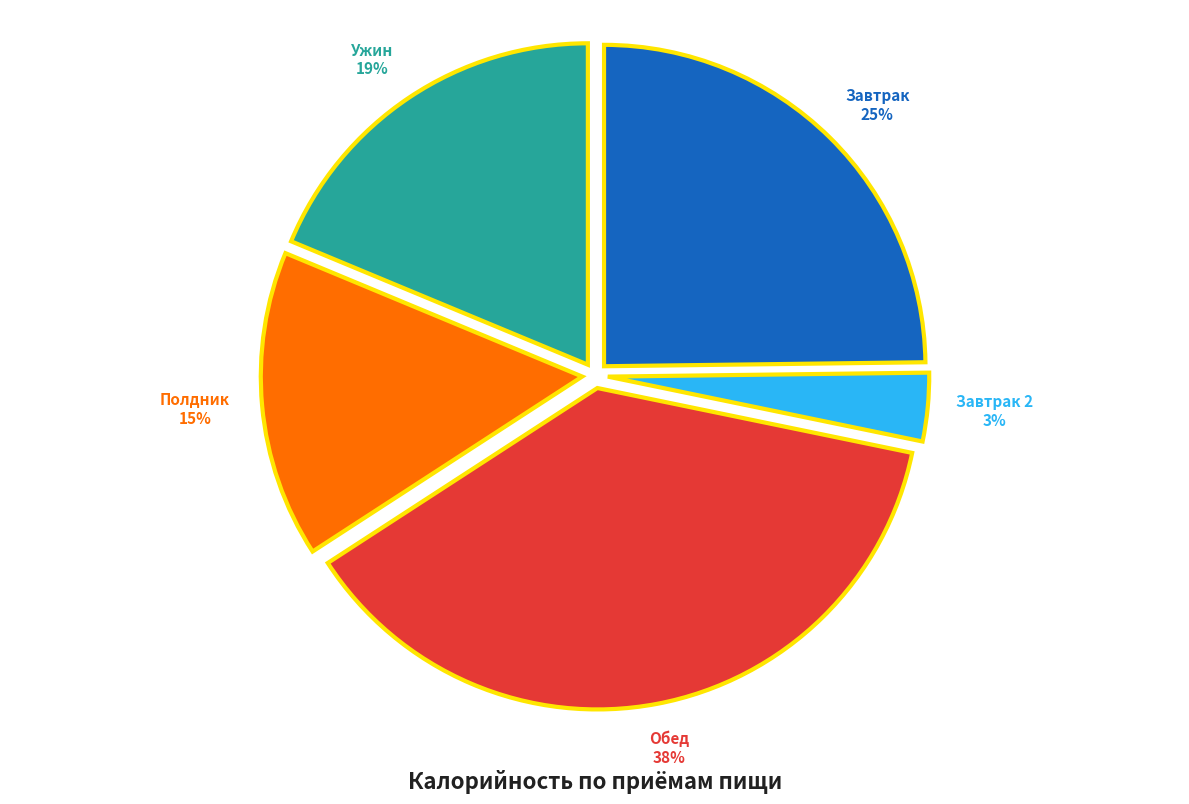

Rank the categories by value from highest to lowest.

Обед, Завтрак, Ужин, Полдник, Завтрак 2